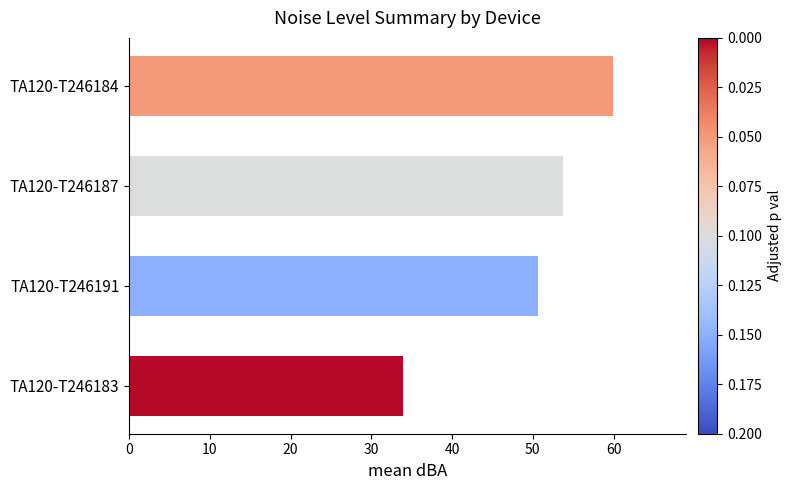

List the labels in order of value, largest first.

TA120-T246184, TA120-T246187, TA120-T246191, TA120-T246183